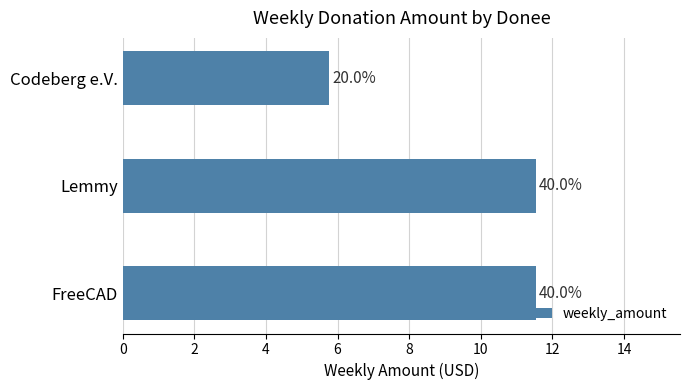

Are the bars horizontal?

Yes